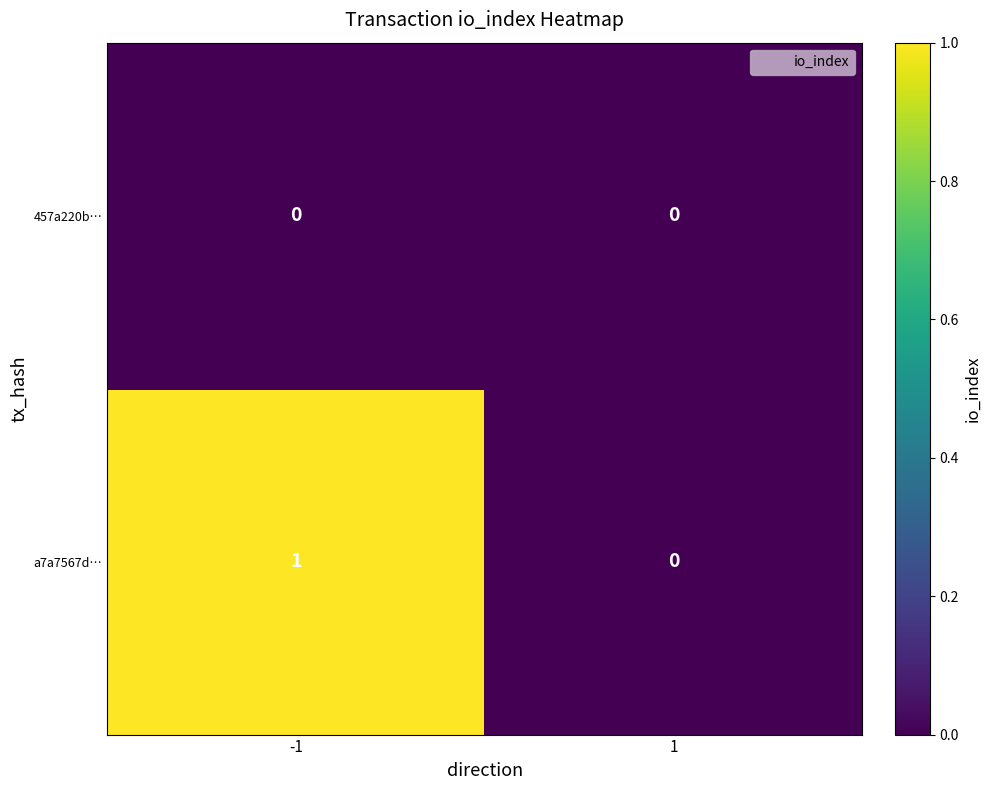

The value of a7a7567d… at -1 is 2. True or false?

False